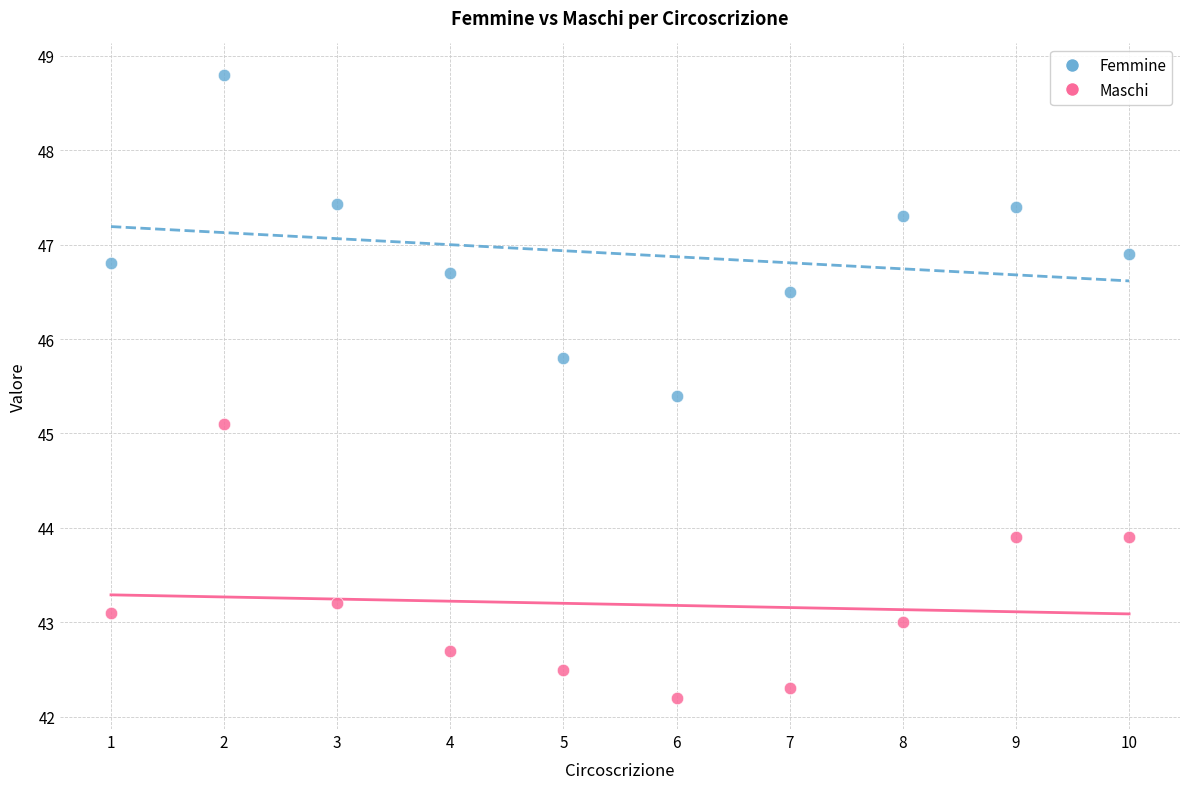

Across all series, what Y value is closest to 45?

45.1